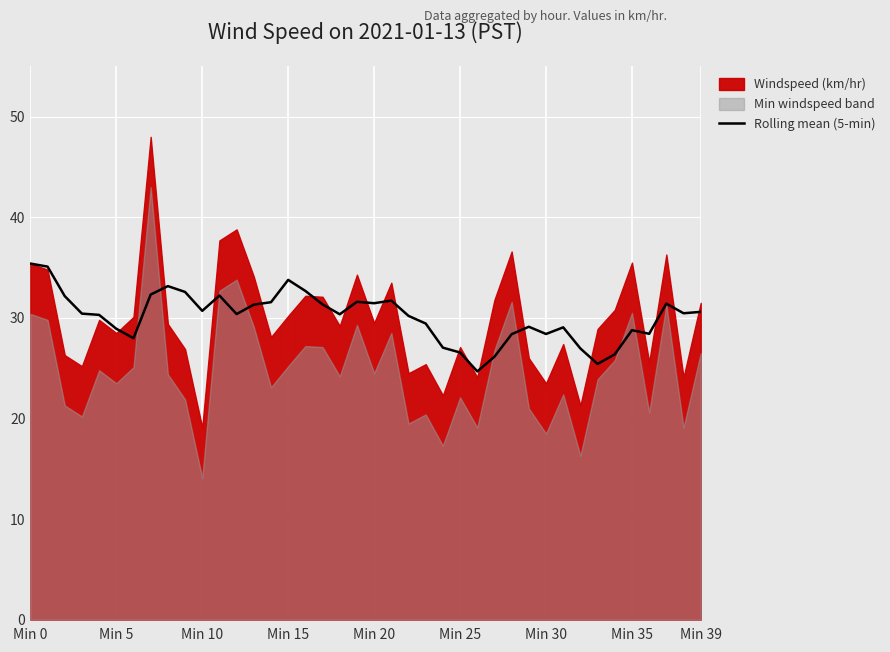

What is the lowest value of the Rolling mean (5-min) series?

24.7